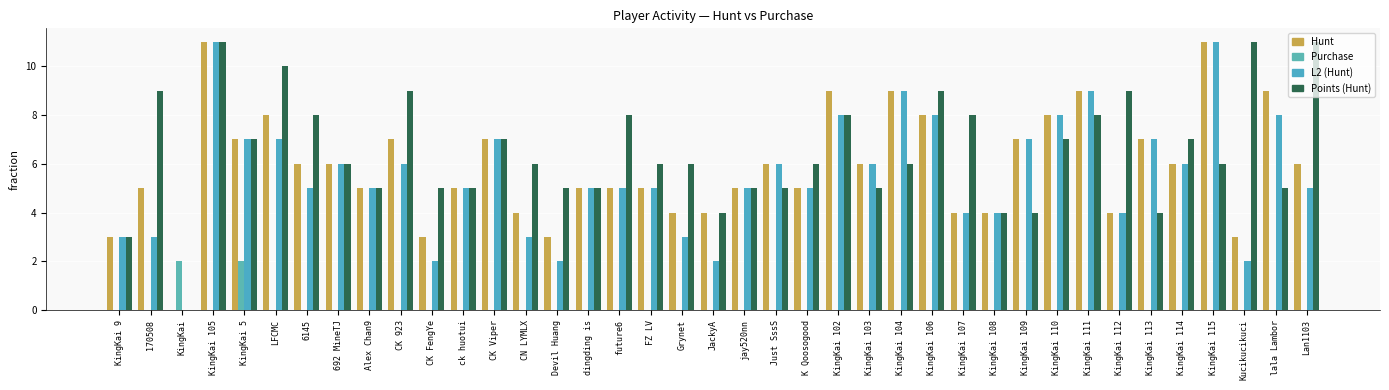

What is the label of the 31st bar from the right?

Alex Chan9